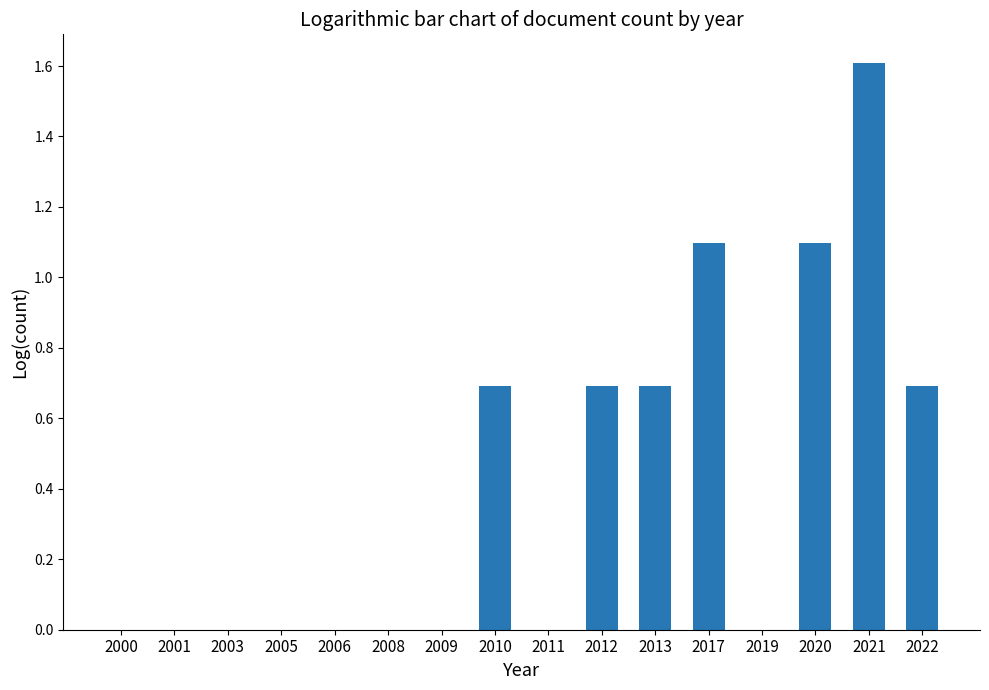

Reading right to left, list all the values displayed in this chart.

2022=0.7	2021=1.6	2020=1.1	2019=0.0	2017=1.1	2013=0.7	2012=0.7	2011=0.0	2010=0.7	2009=0.0	2008=0.0	2006=0.0	2005=0.0	2003=0.0	2001=0.0	2000=0.0